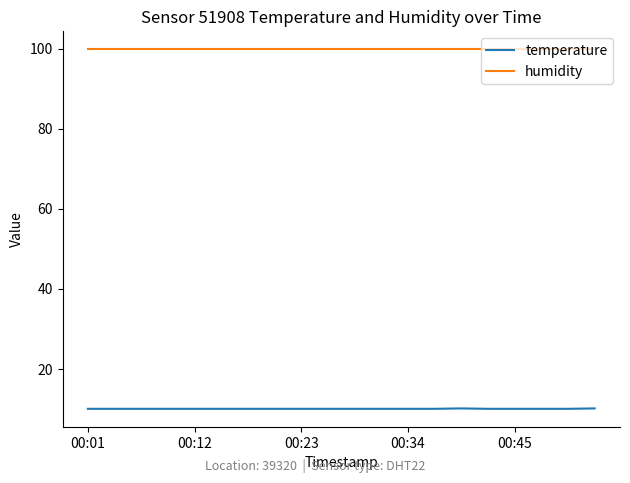

Which series has the largest total across all categories?

humidity